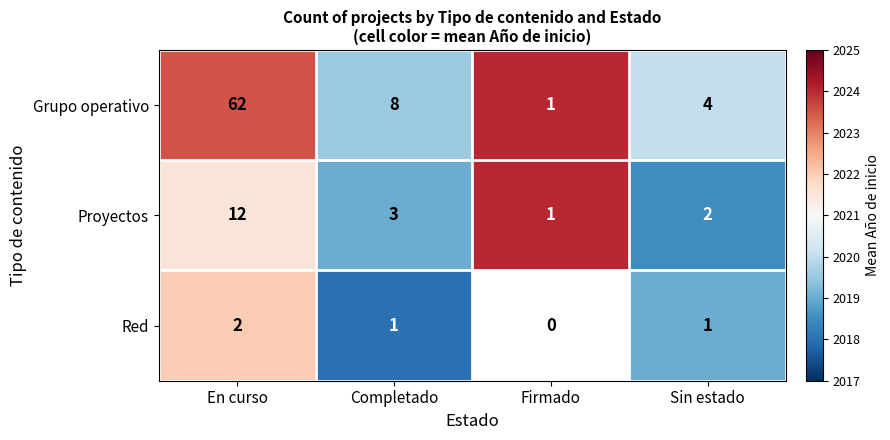

Where is Proyectos nearest to the value 6?

Completado